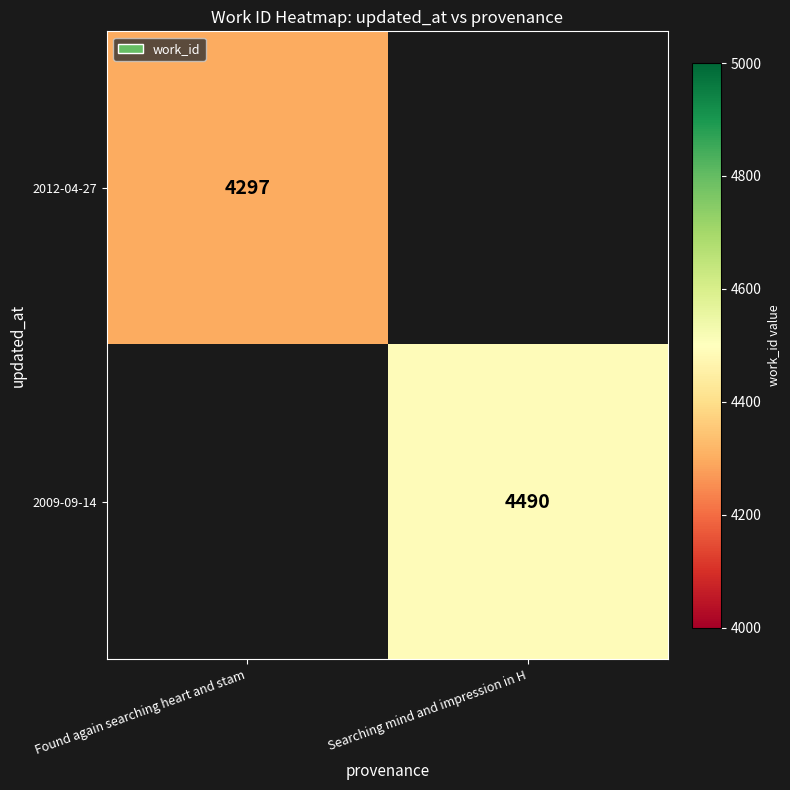

The 2012-04-27 series shows 5679 at Found again searching heart and stam. True or false?

False